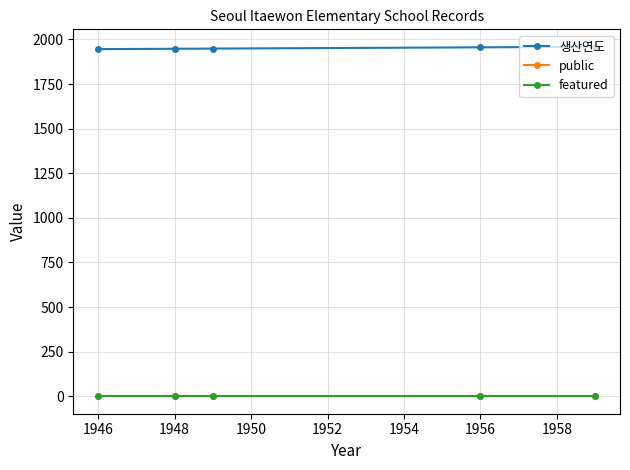

Does the chart have visible grid lines?

Yes